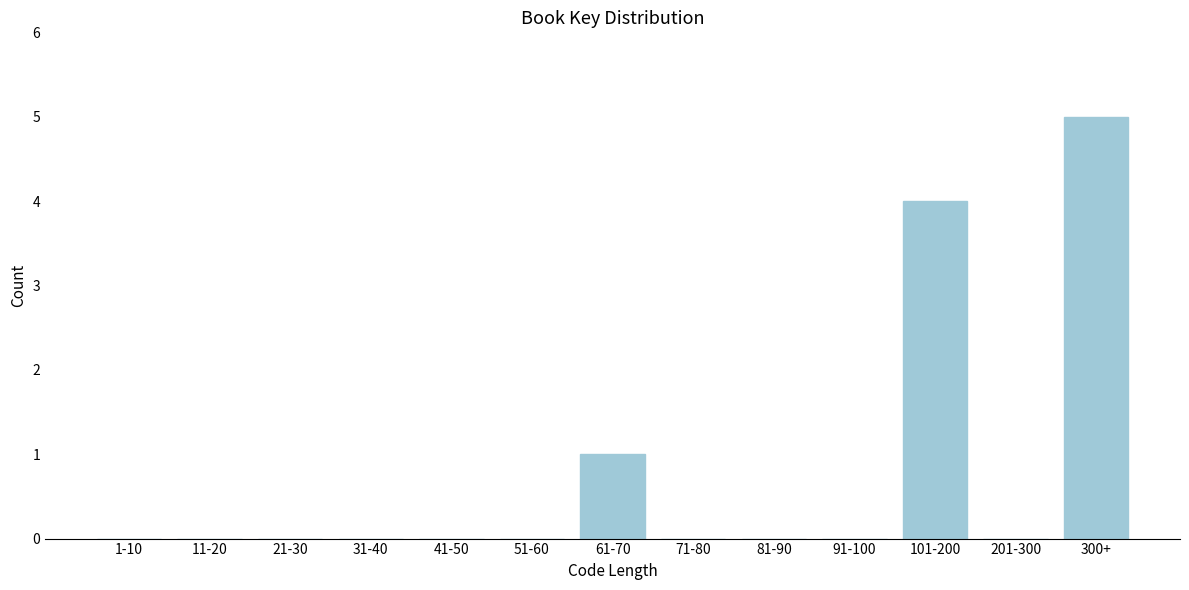

Reading left to right, extract all data points from this chart.

1-10=0	11-20=0	21-30=0	31-40=0	41-50=0	51-60=0	61-70=1	71-80=0	81-90=0	91-100=0	101-200=4	201-300=0	300+=5